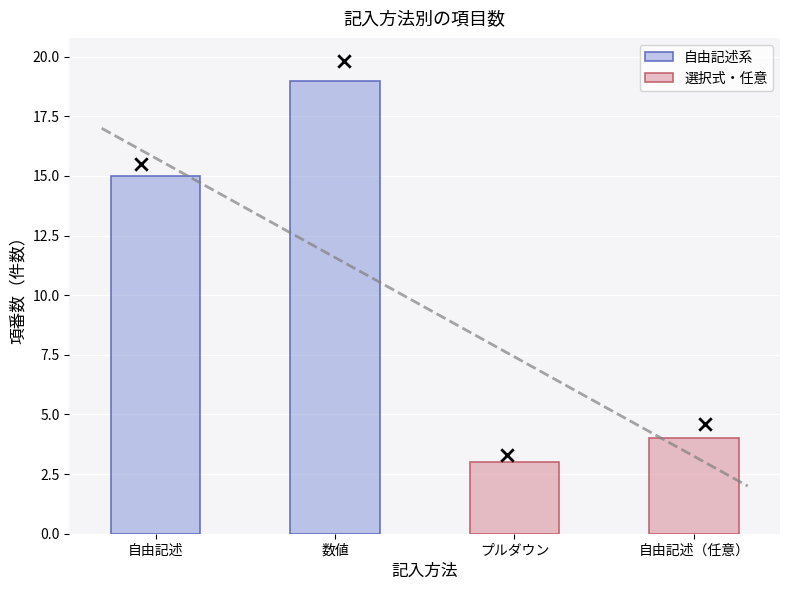

At which category is the sum across all series the highest?

数値